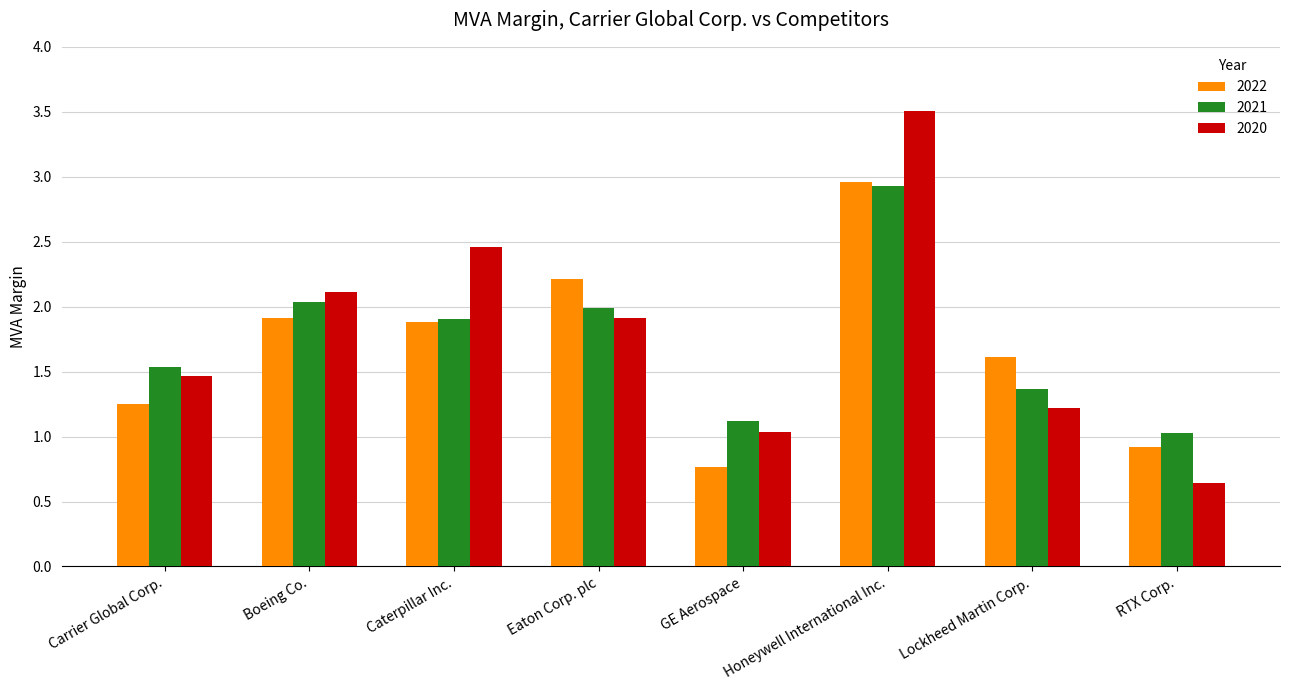

What is the sum of all 2021 values?

13.9